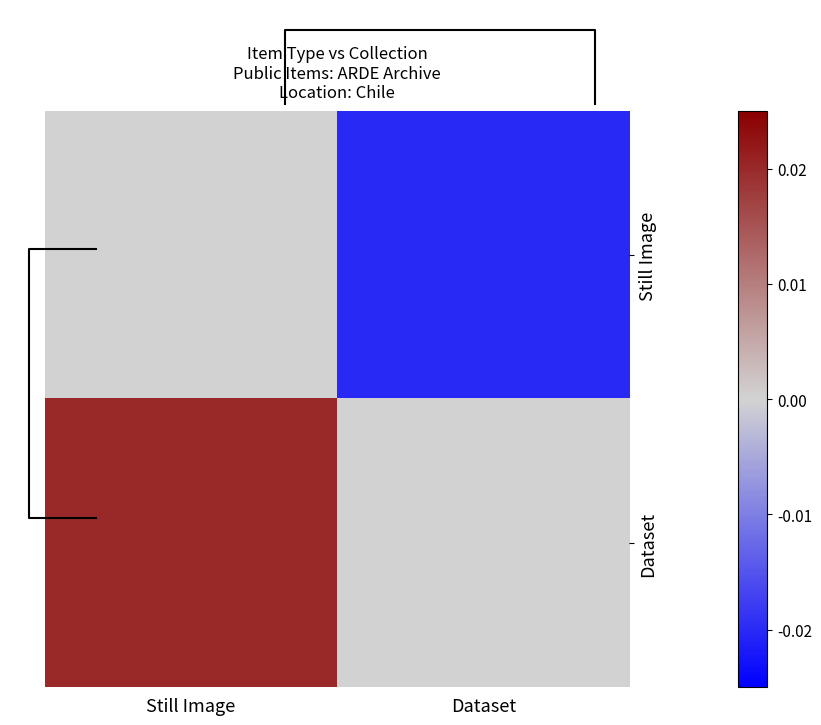

Between Still Image and Dataset, which is larger?

Still Image